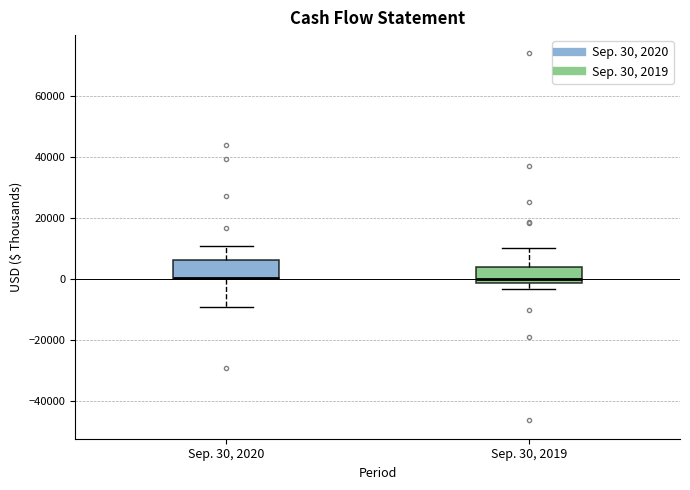

Where is the lower edge of the box for Sep. 30, 2019 on the y-axis? The values are not printed on the chart, so give them approximately, as read against the axis.

-2000